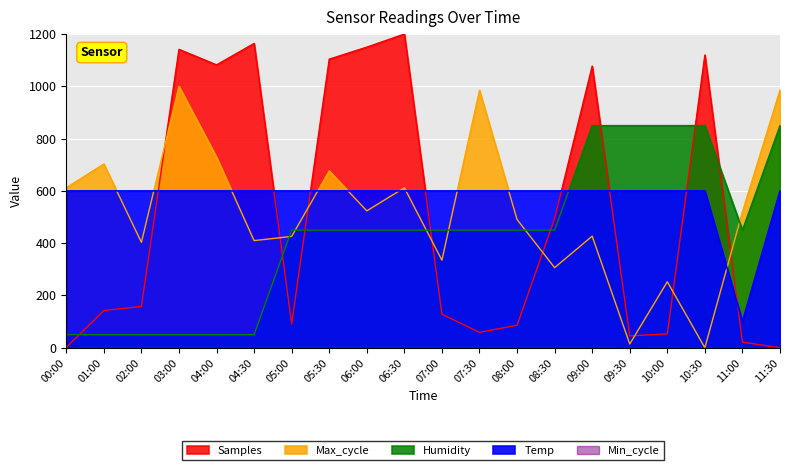

What is the greatest value displayed?

1200.0